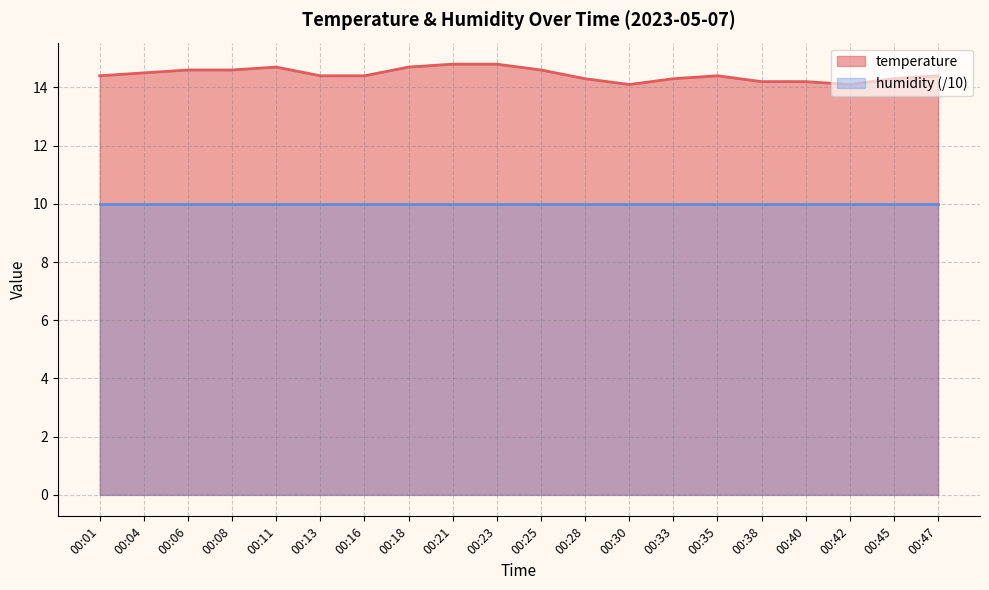

What is the minimum value shown in the chart?

10.0